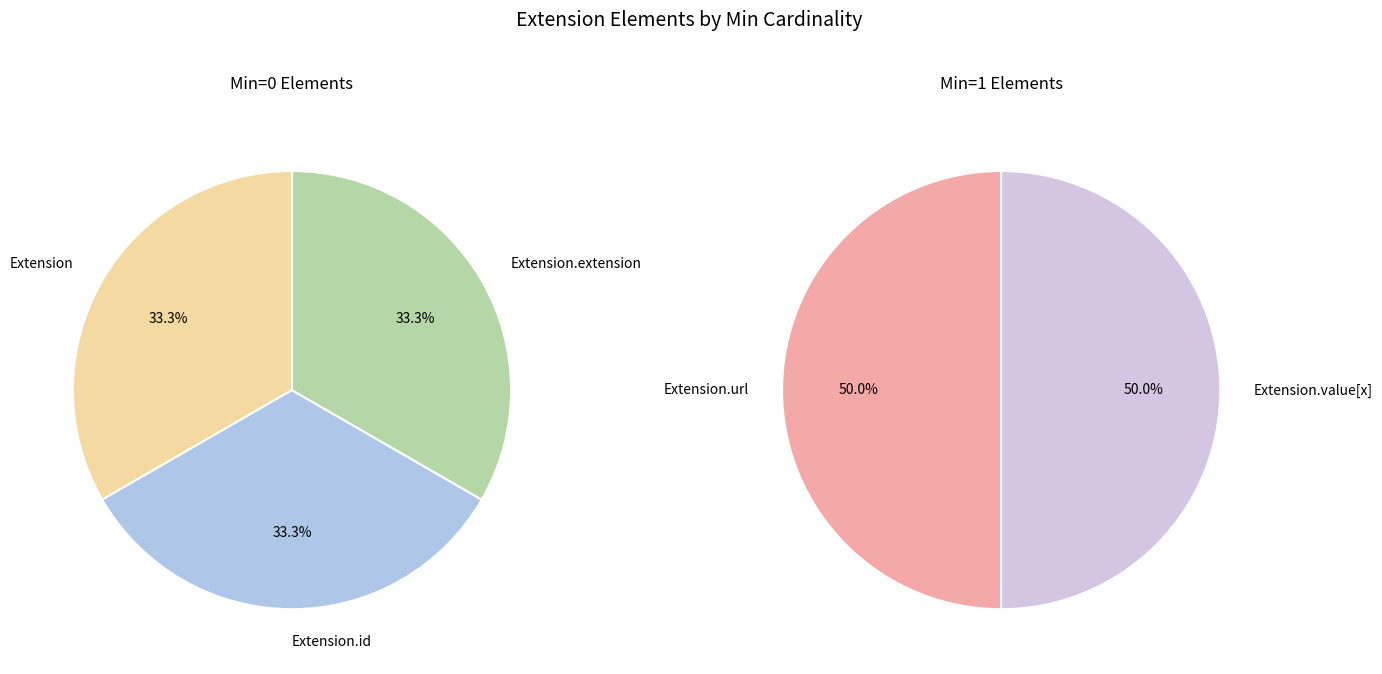

True or false: Extension.id accounts for 1% of the total.

False